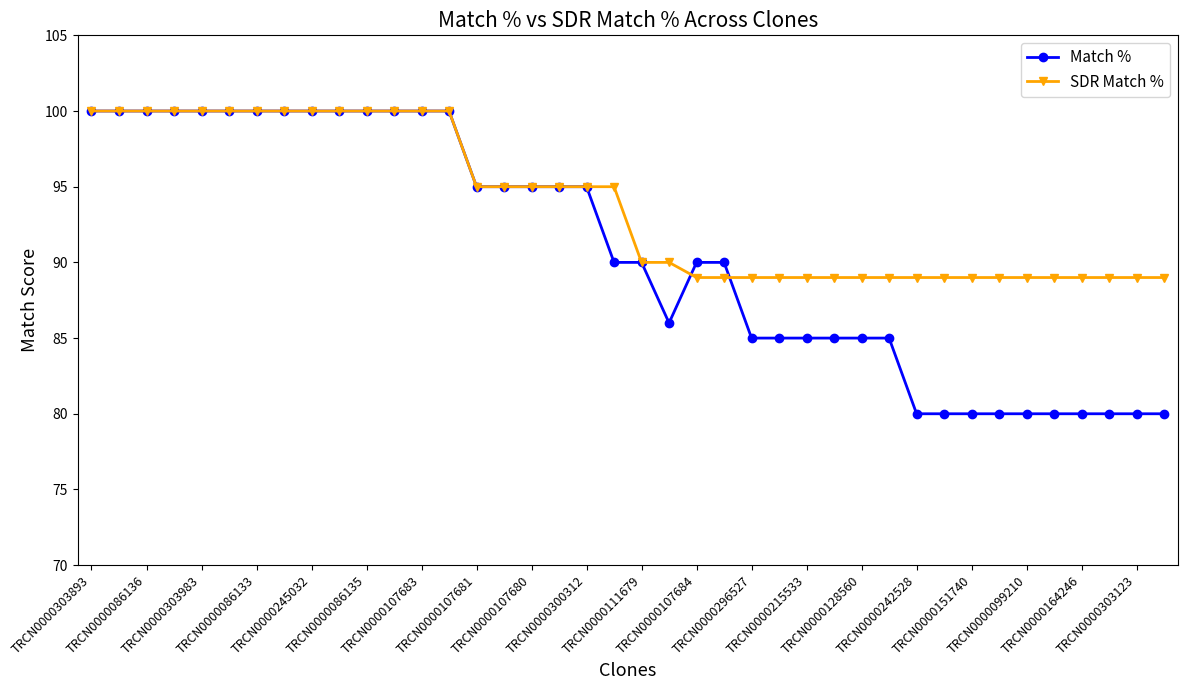

True or false: Match % and SDR Match % intersect in this chart.

True